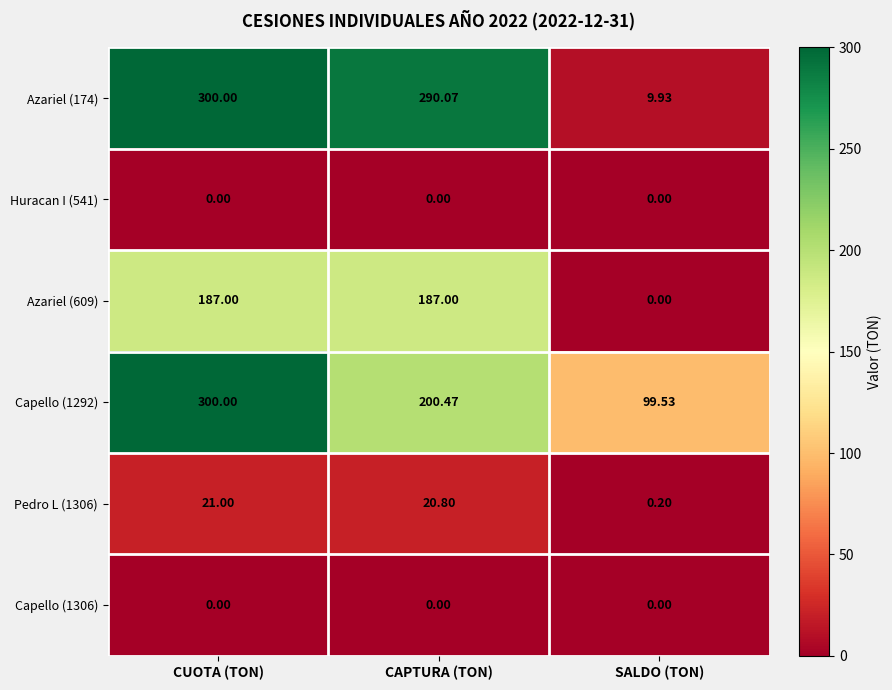

Which series changed the most between CAPTURA (TON) and SALDO (TON)?

Azariel (174)